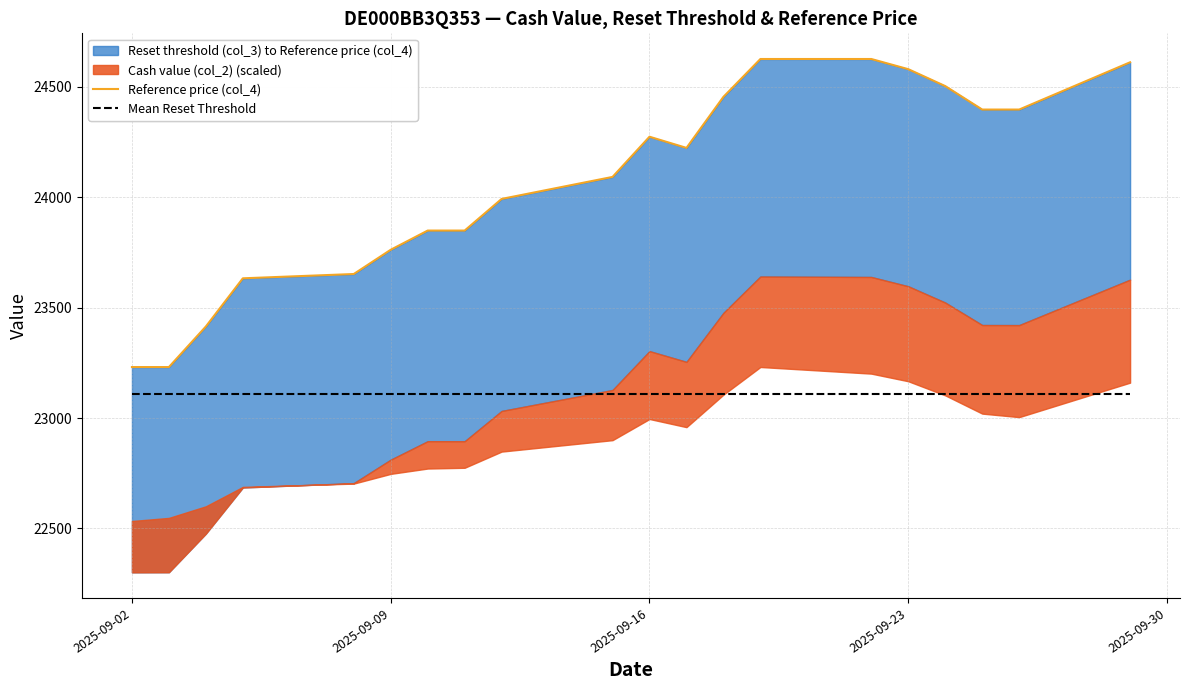

How many values in the Reference price (col_4) series are below 24223?

10